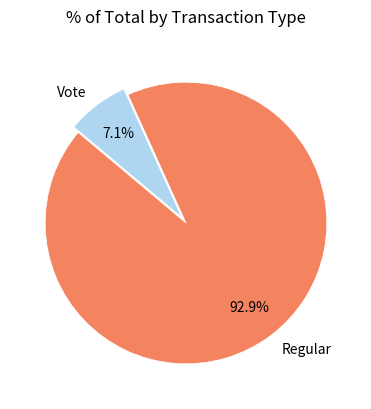

True or false: Regular accounts for 99% of the total.

False